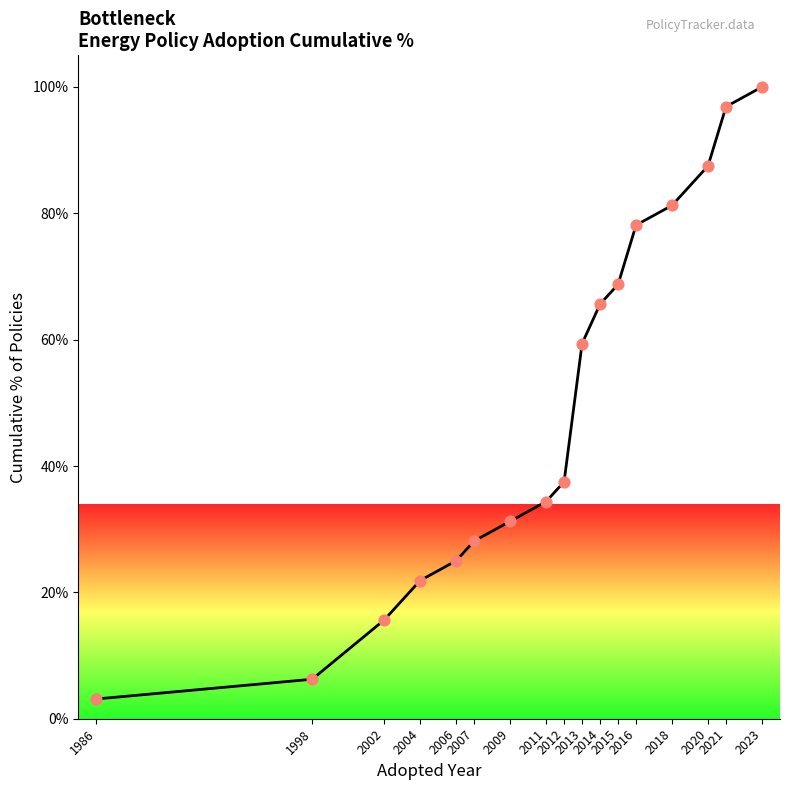

What is the difference between the maximum and minimum values?

96.9